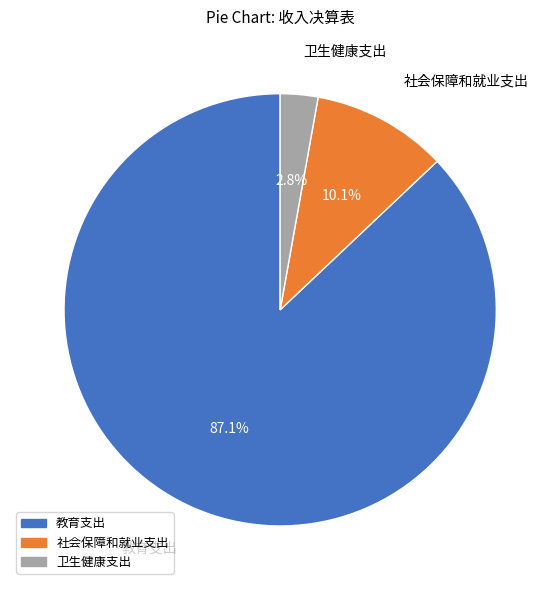

Does 卫生健康支出 represent more than half of the total?

No